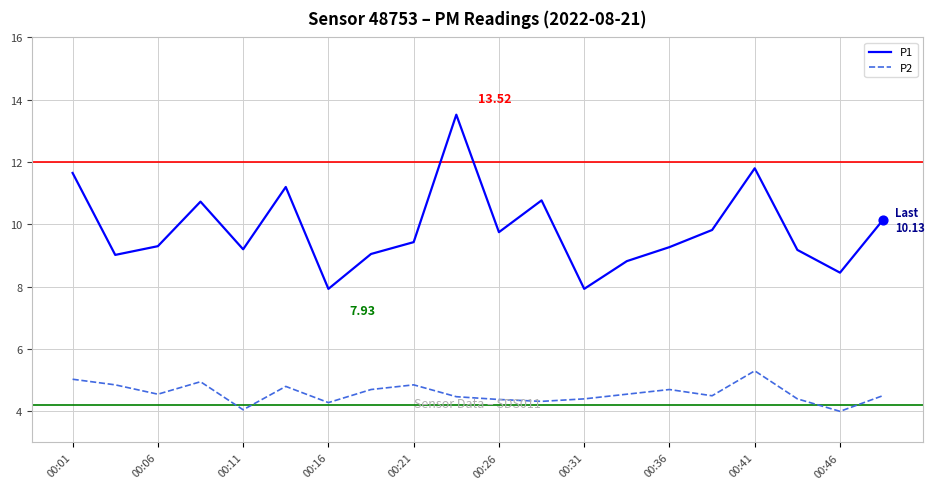

Which series has the largest range (max minus min)?

P1